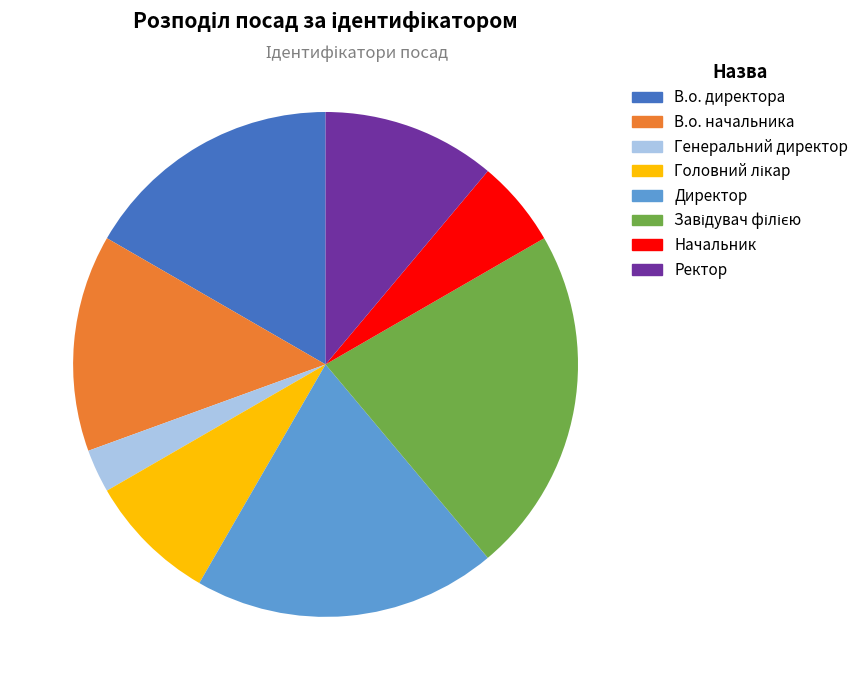

What is the smallest slice in the pie chart?

Генеральний директор